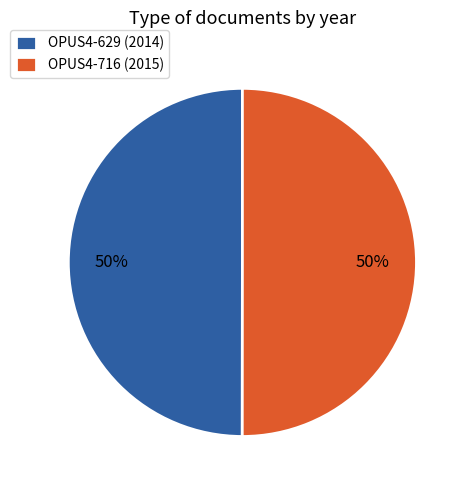

Do OPUS4-716 (2015) and OPUS4-629 (2014) together represent more than half of the pie?

Yes